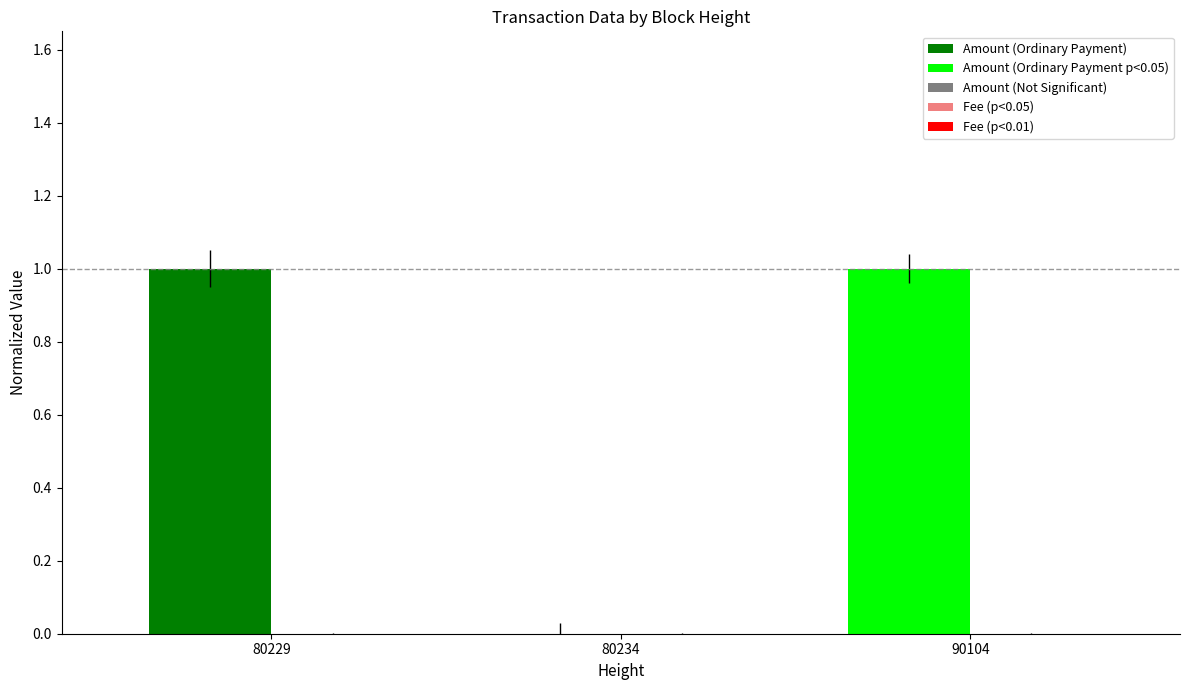

How many series are shown in this chart?

2